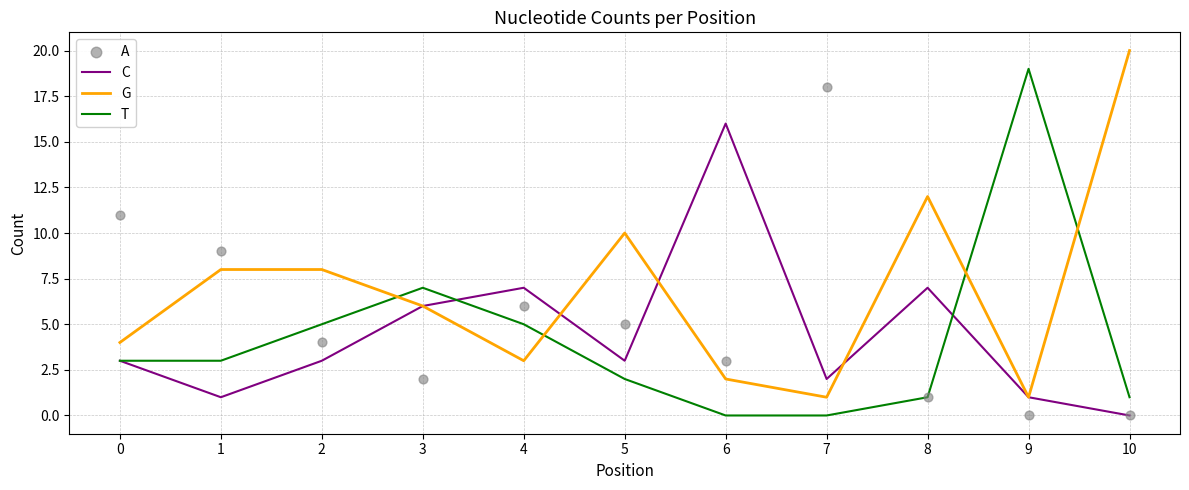

What are all the series names shown in the legend?

C, G, T, A